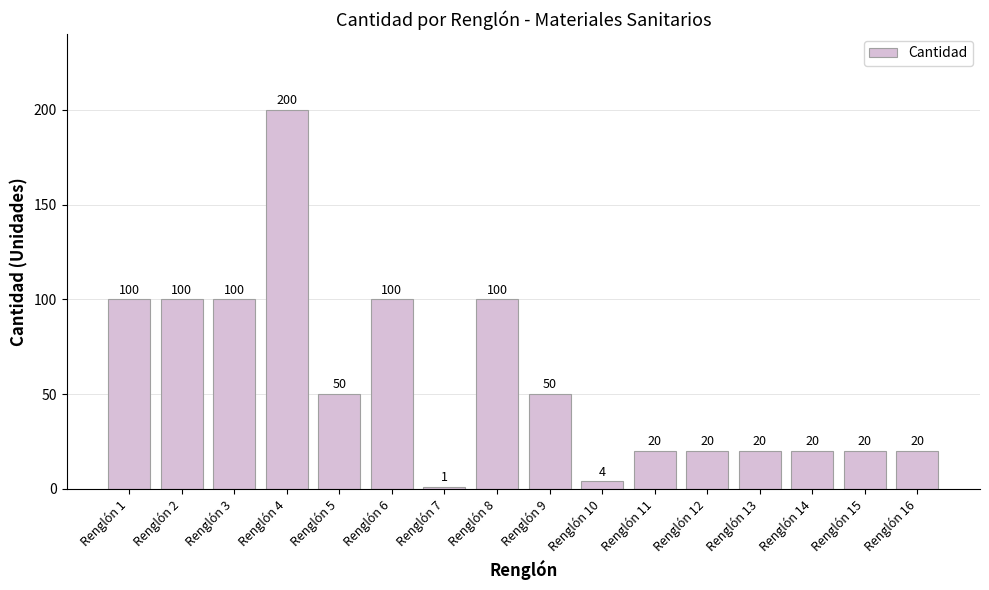

How many bars are there in total?

16